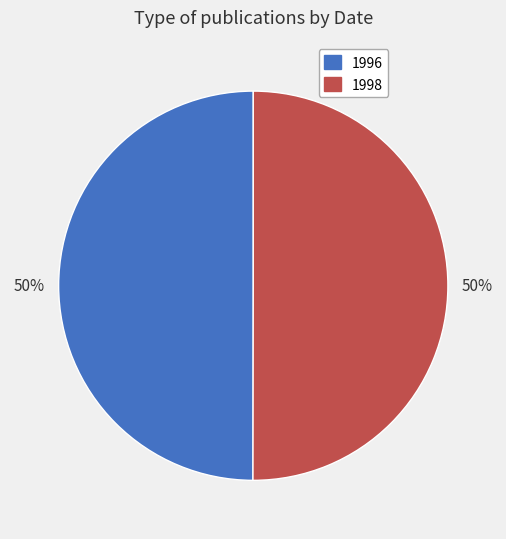

To the nearest percent, what is the average slice percentage?

50%